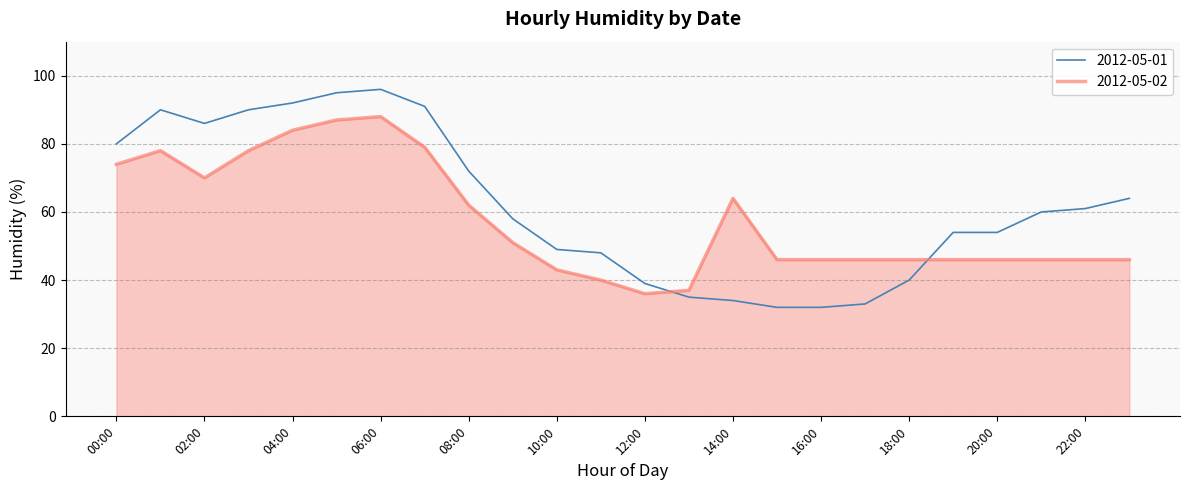

What is the highest value of the 2012-05-02 series?

88